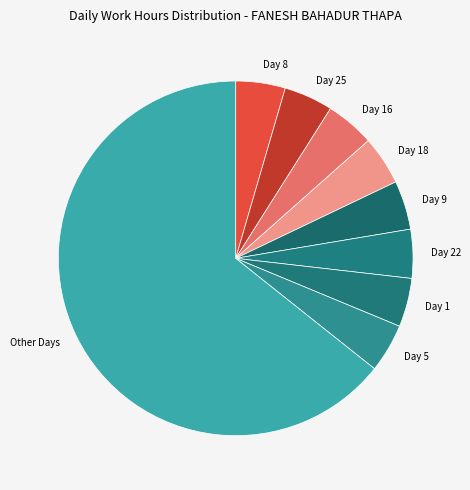

Which category has the biggest portion of the pie?

Other Days